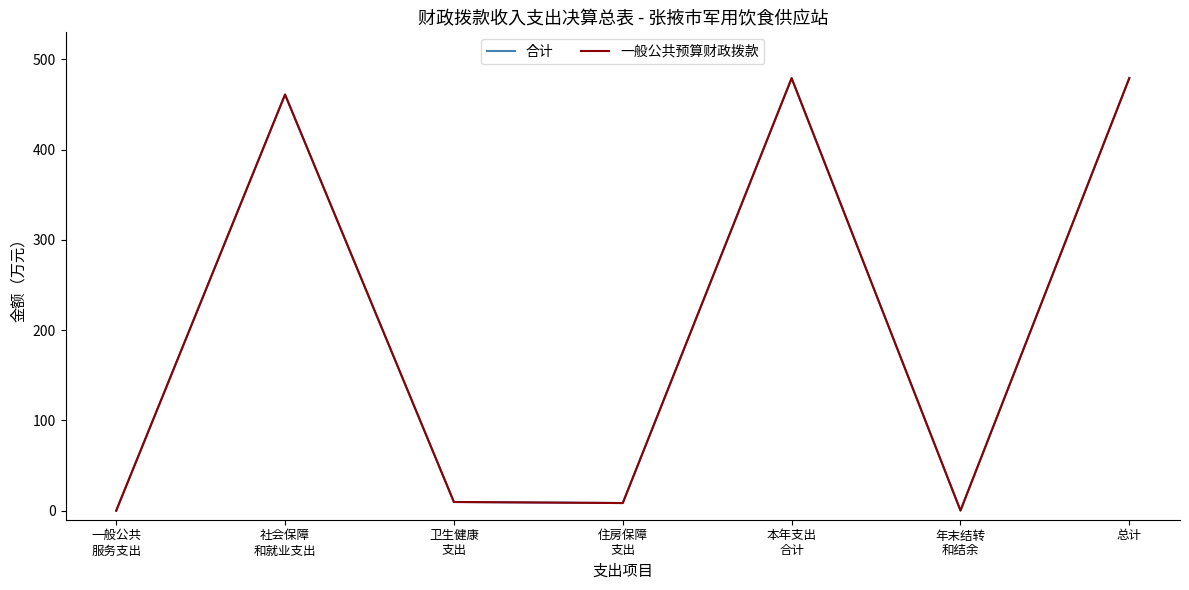

Is the value of 合计 at 总计 greater than the value of 一般公共预算财政拨款 at 一般公共
服务支出?

Yes